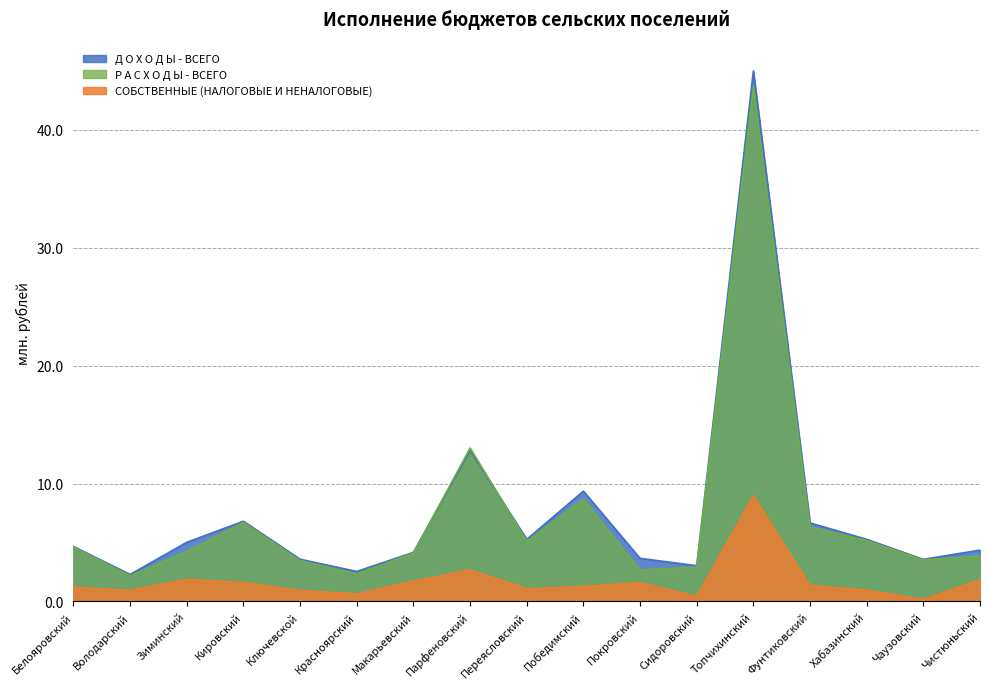

At which label is Р А С Х О Д Ы - ВСЕГО closest to 22?

Парфеновский